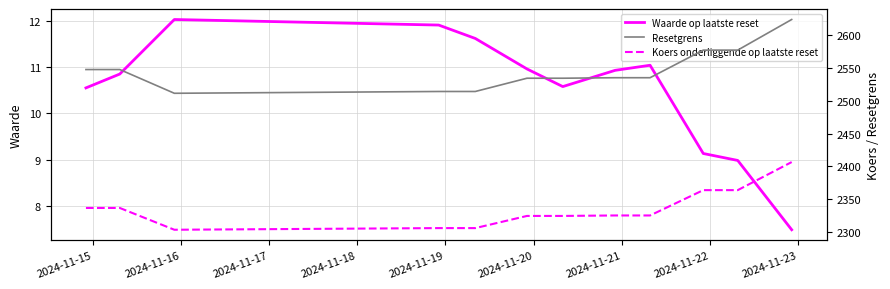

How many lines are shown in the chart?

3